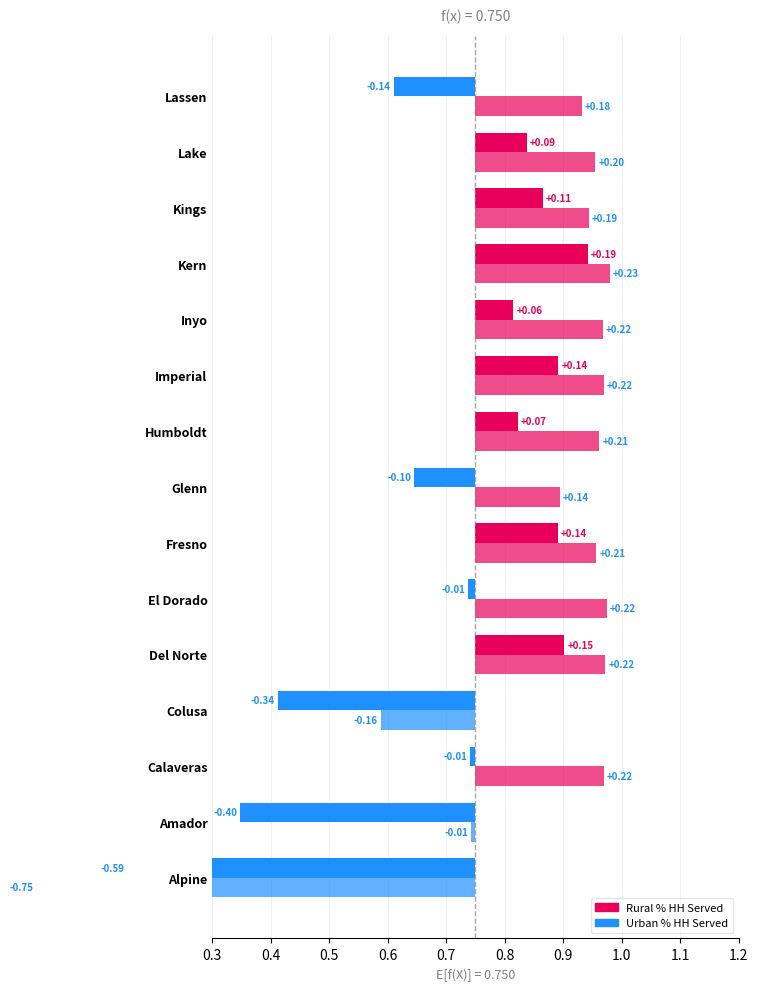

Between Alpine and Humboldt, which series saw the biggest shift?

Urban % HH Served